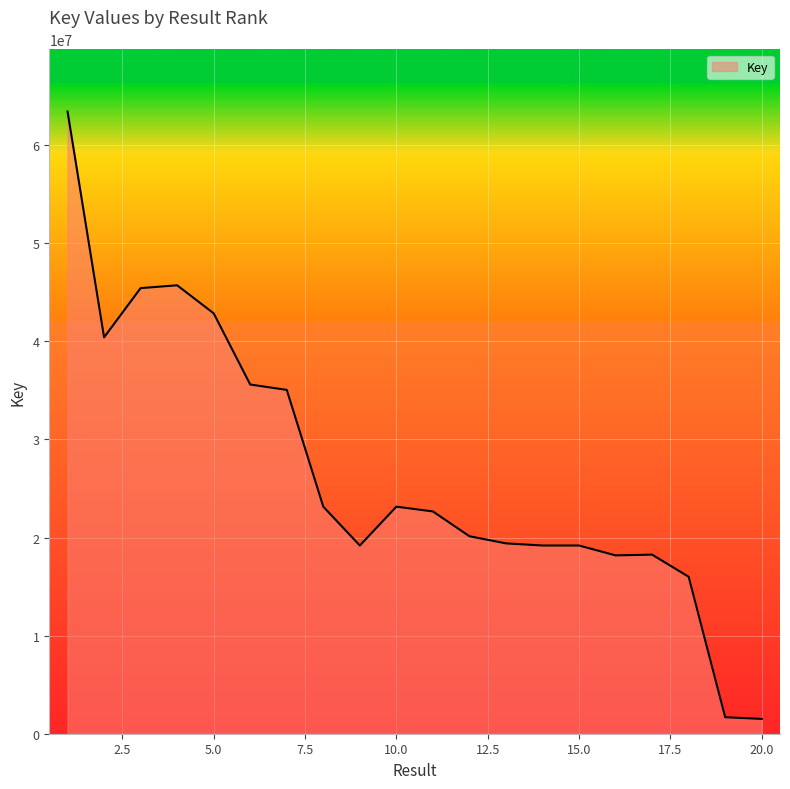

What is the smallest value displayed?

1508918